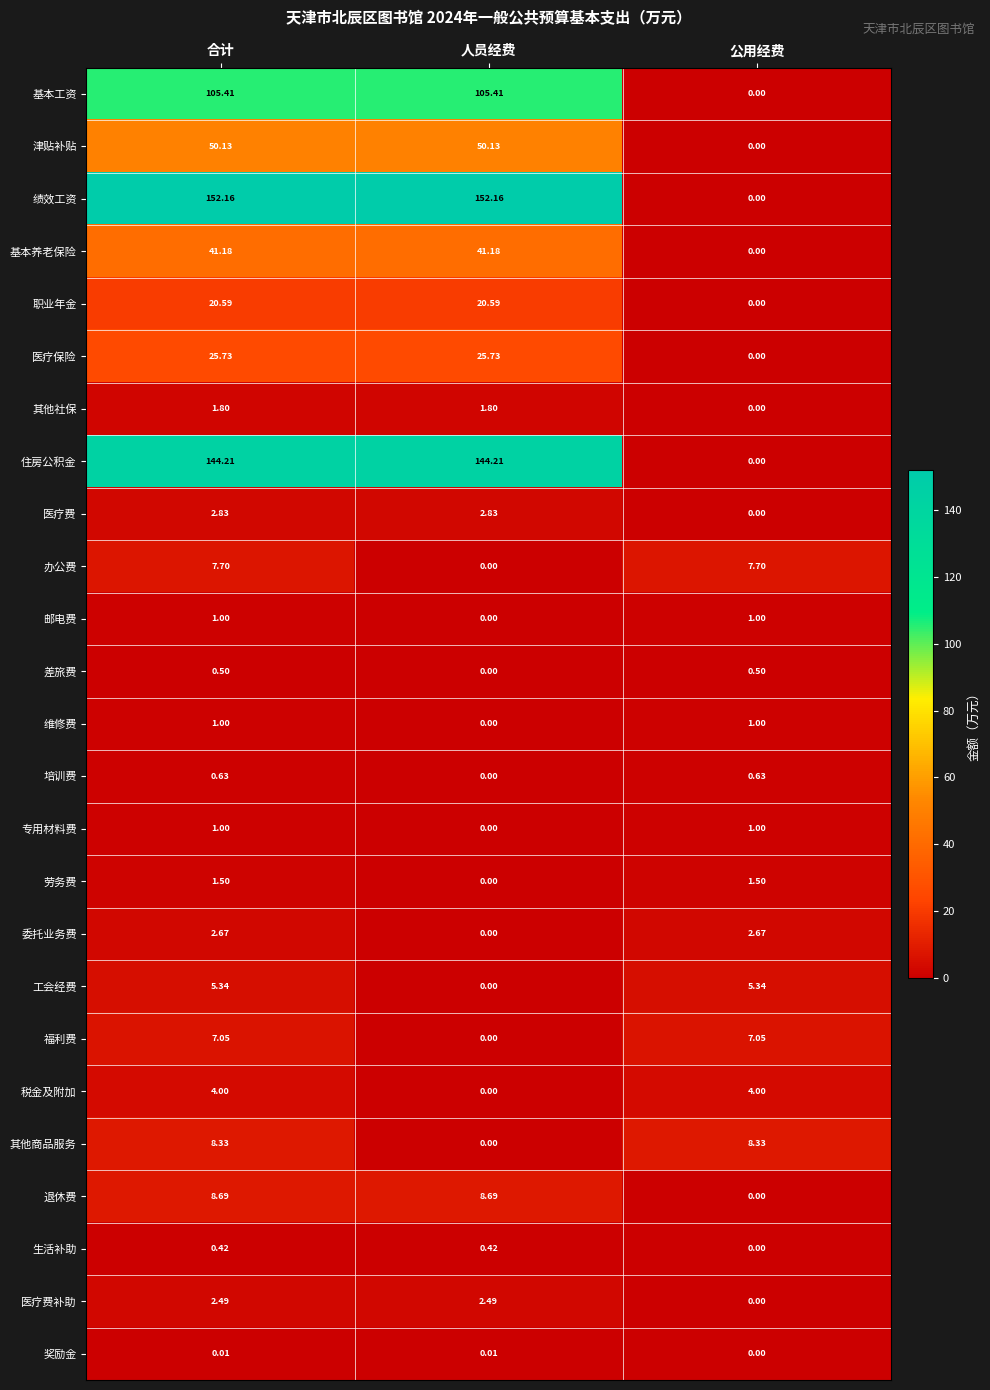

Where is 福利费 nearest to the value 3?

人员经费